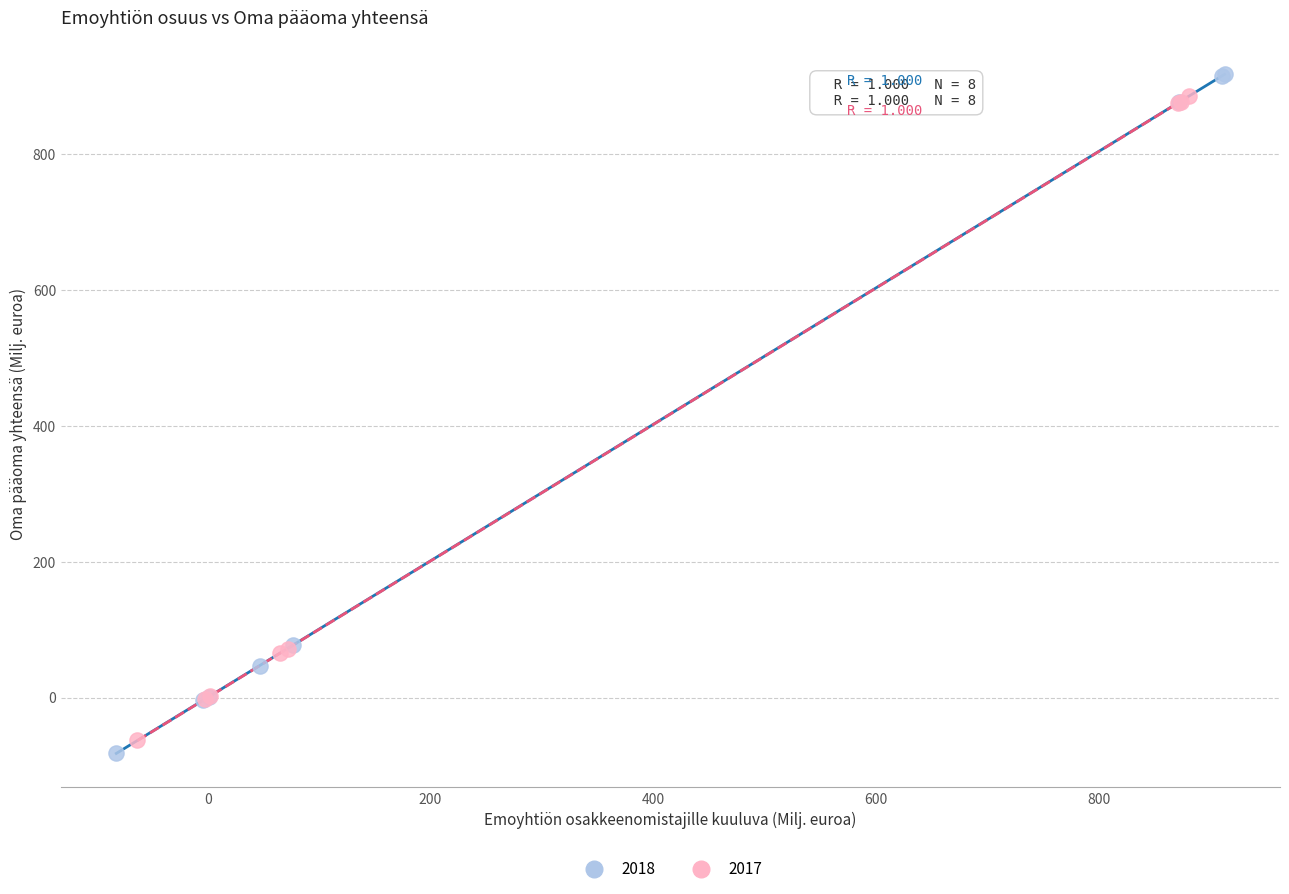

What are all the series names shown in the legend?

2018, 2017